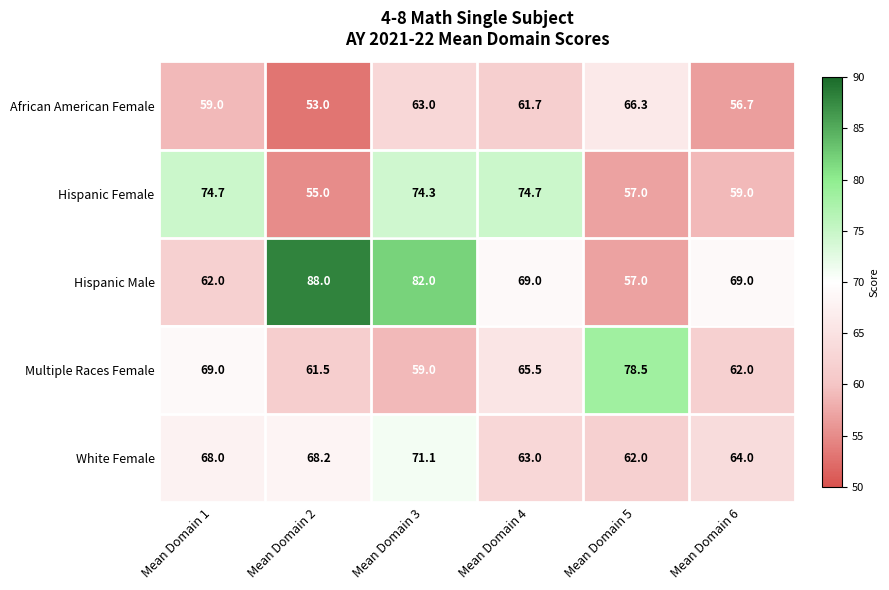

Which series changed the most between Mean Domain 3 and Mean Domain 5?

Hispanic Male